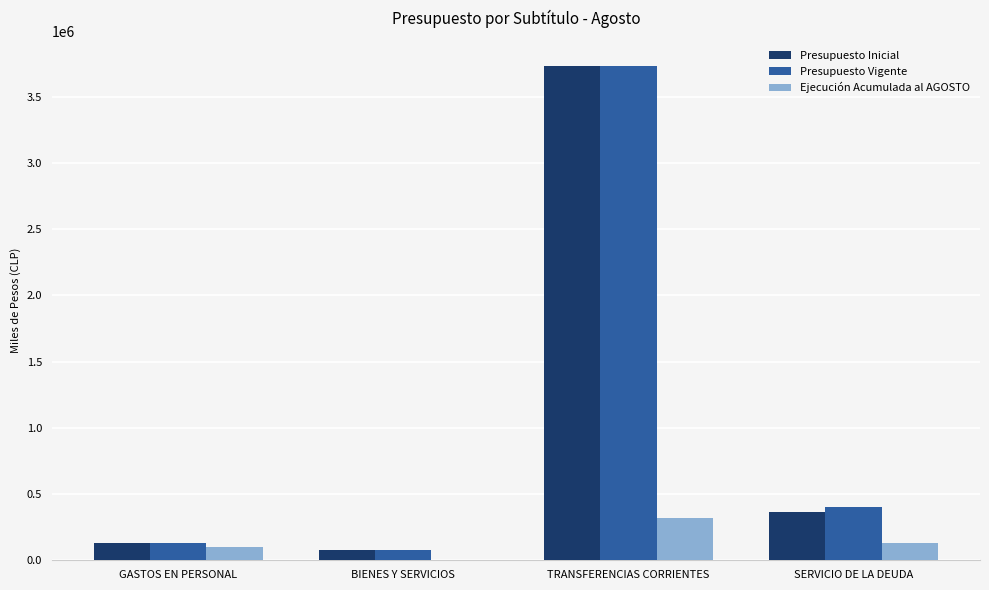

What is the maximum value shown in the chart?

3734372